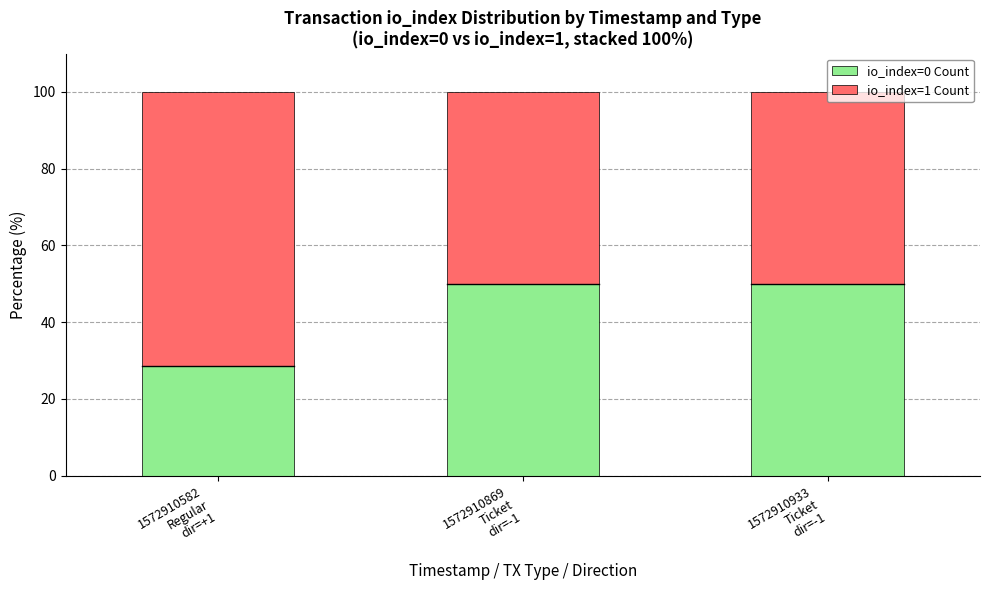

Are the bars grouped side by side (vs. stacked)?

No